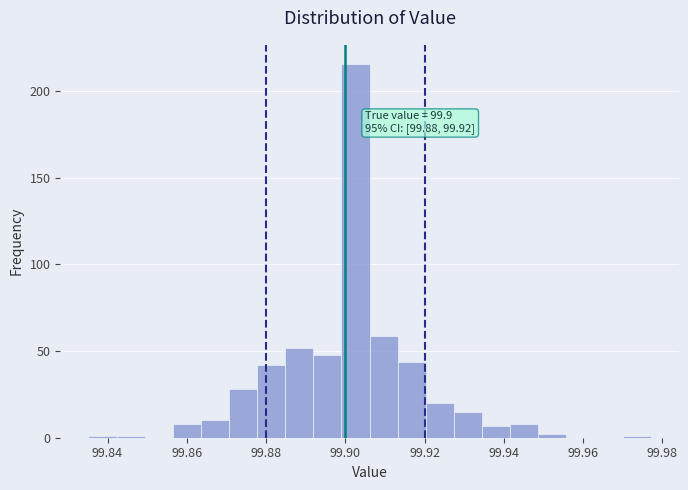

Around what value on the x-axis is the tallest bar? Give the approximate position of its centre, as read against the axis.

99.902